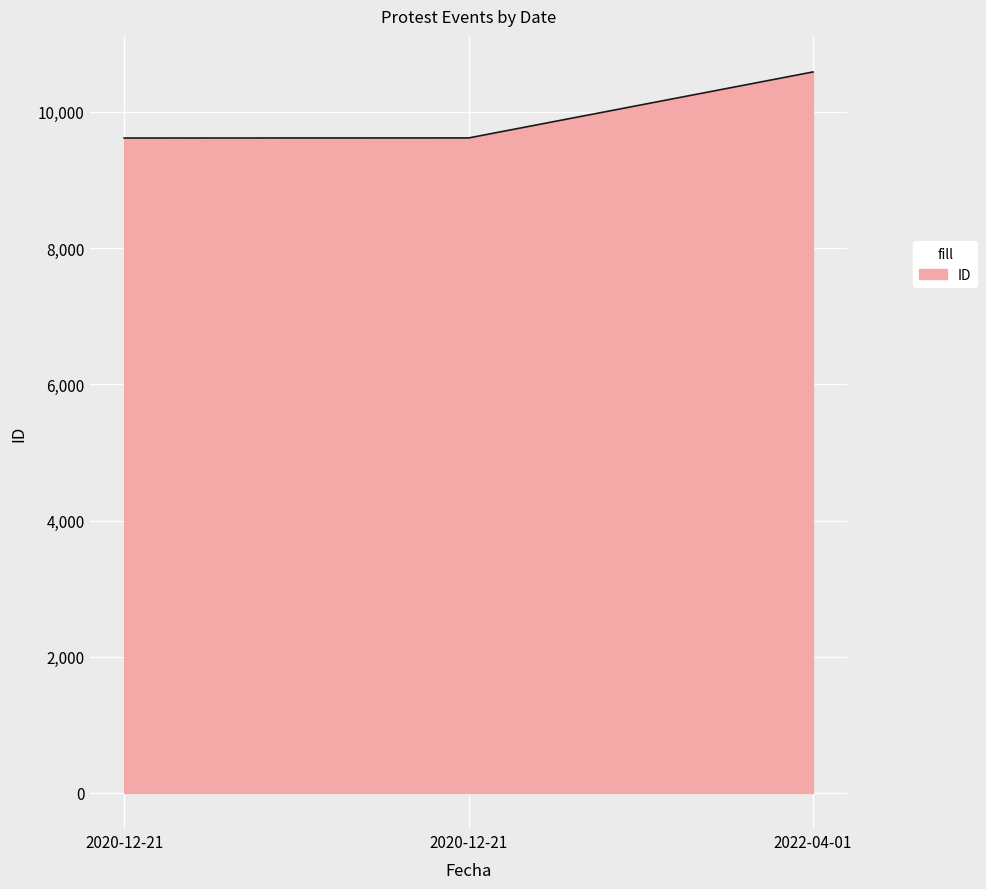

What is the maximum value shown in the chart?

10585